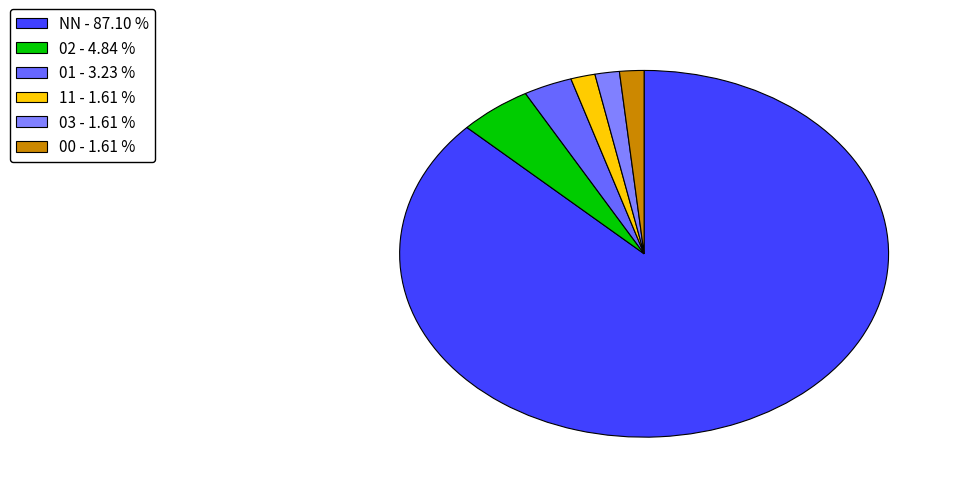

What is the largest slice in the pie chart?

NN